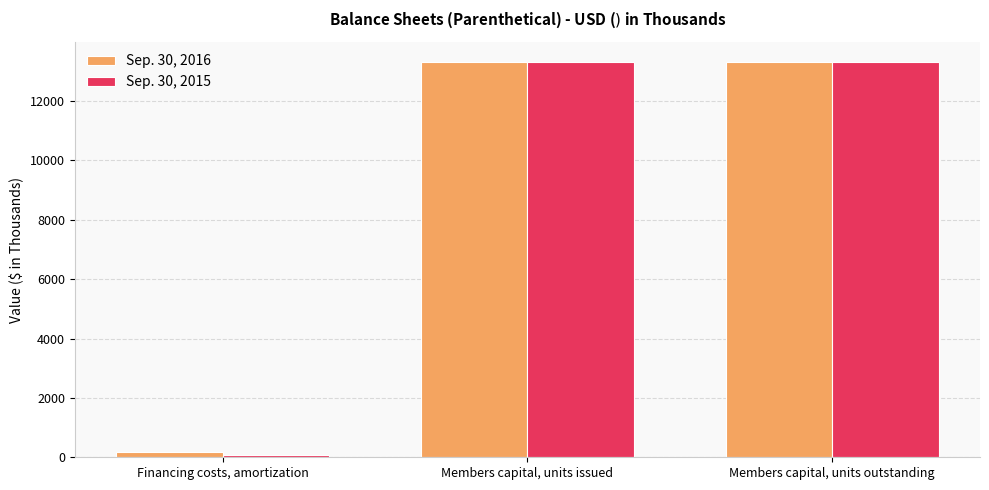

Which series has the largest range (max minus min)?

Sep. 30, 2015